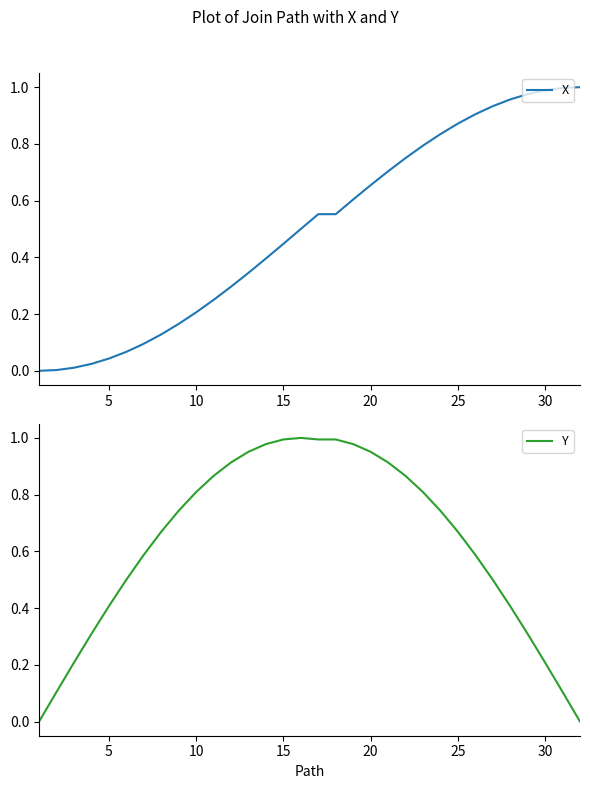

True or false: X has a value of 0.2 at 10.

True